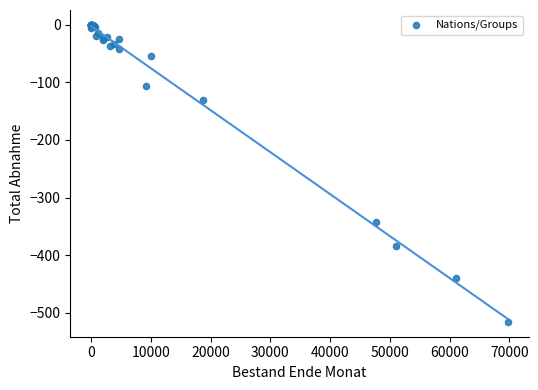

What Y value in the scatter plot is closest to -258?

-342